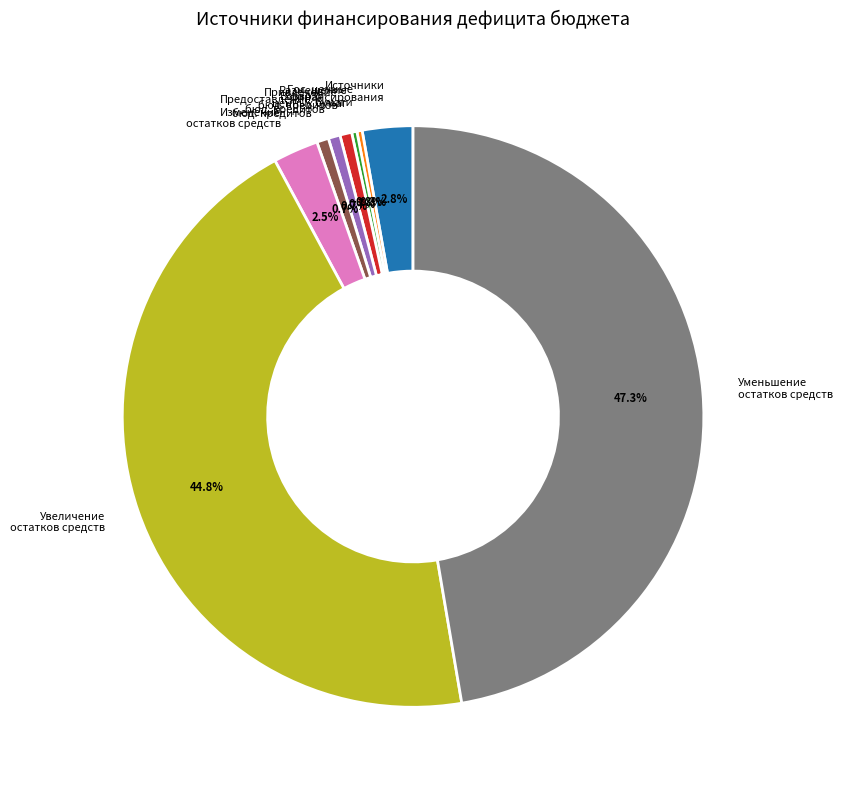

What is the ratio of the value at Увеличение остатков средств to the value at Источники финансирования?

16.0